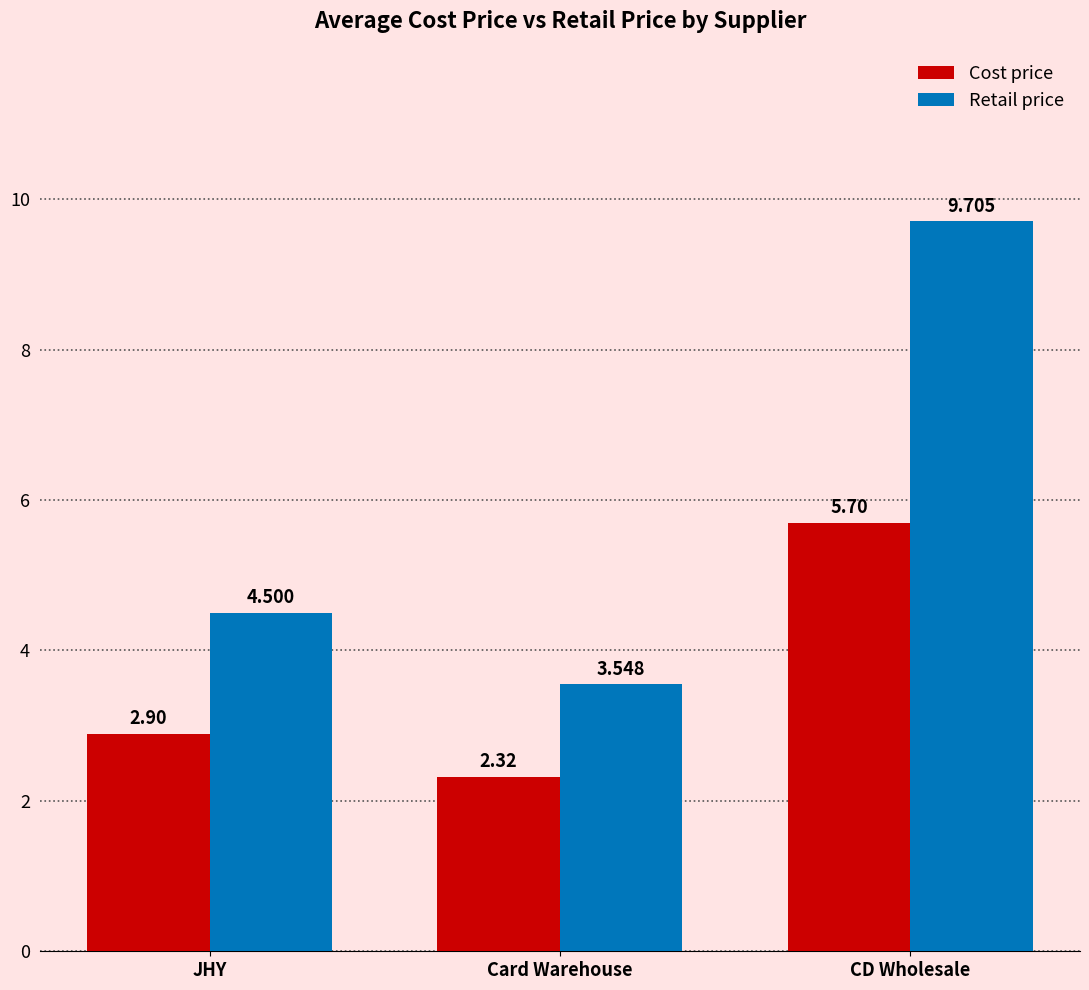

Which series has the largest range (max minus min)?

Retail price